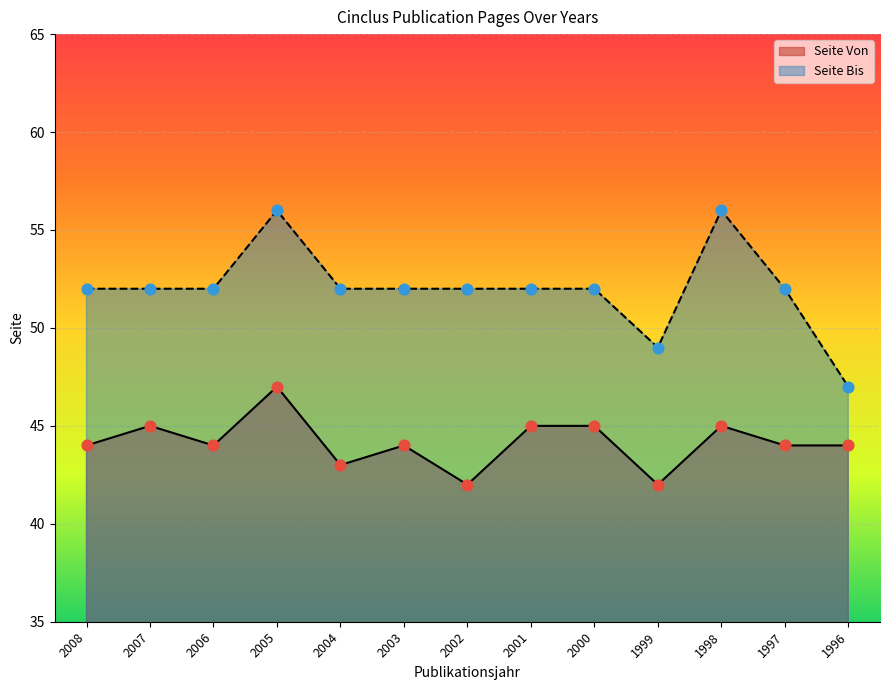

Which series has the widest spread of Y values?

Seite Bis